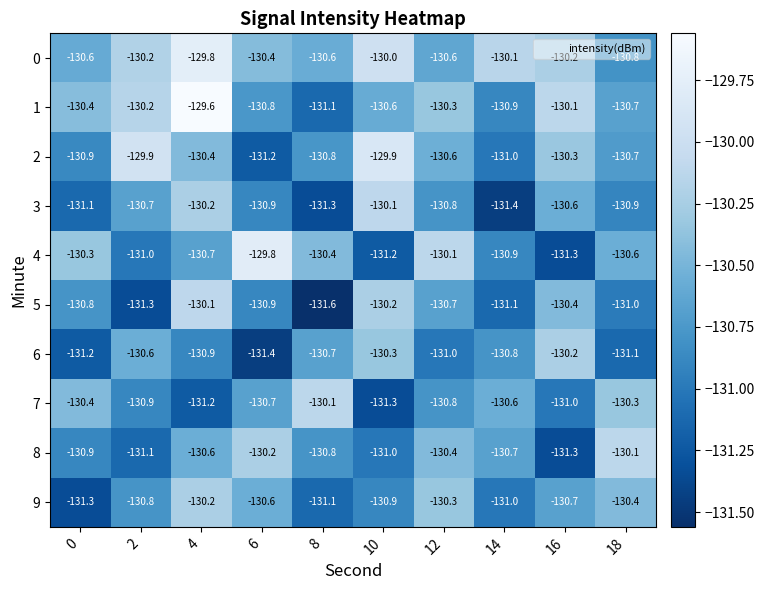

At which category is the sum across all series the highest?

4